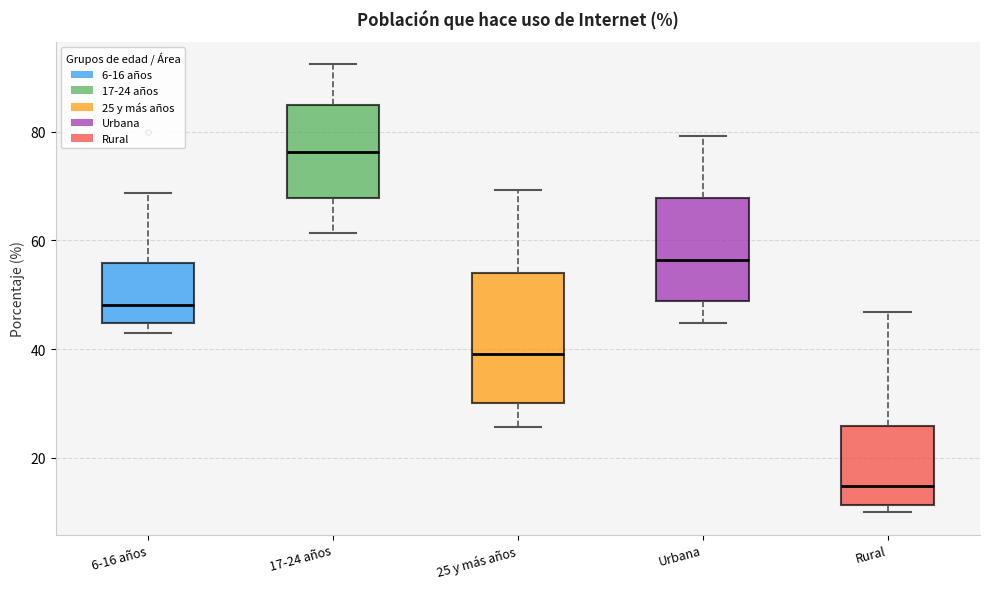

Comparing the boxes themselves (not the whiskers), which one is the tallest?

25 y más años